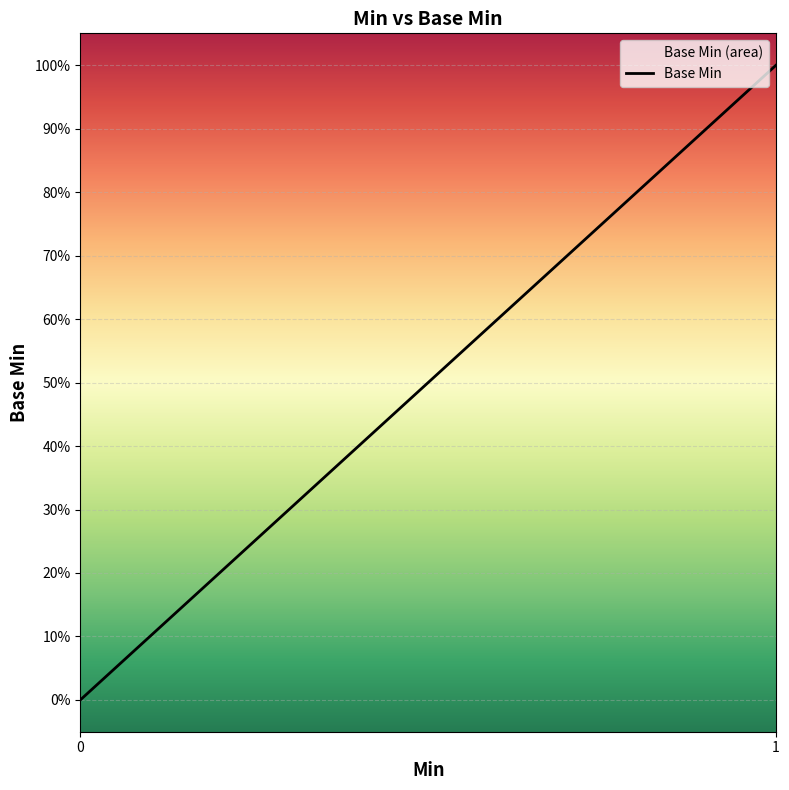

How many values are between 0 and 1?

15